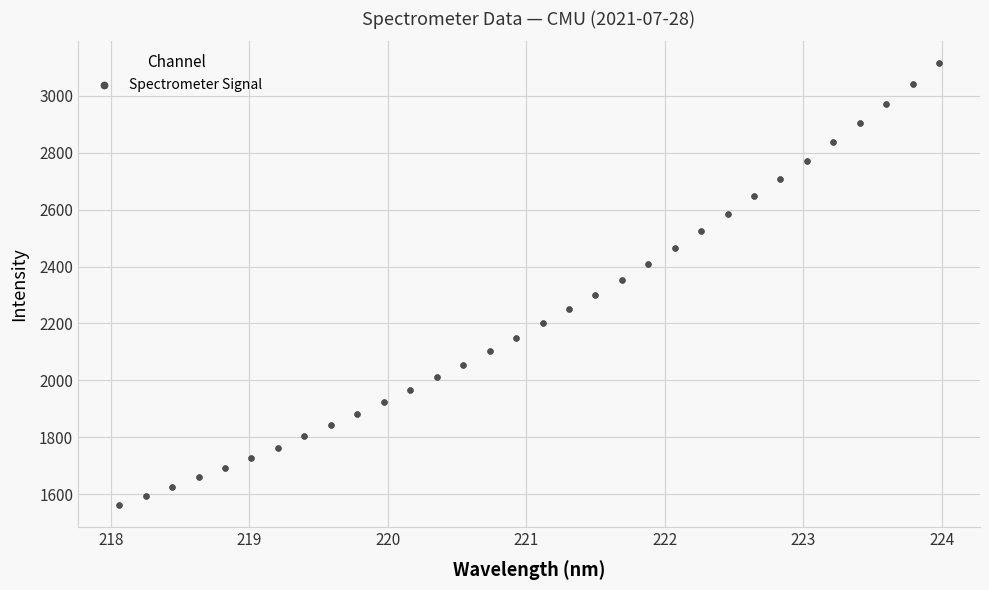

What is the range of X values (max minus min)?

5.9